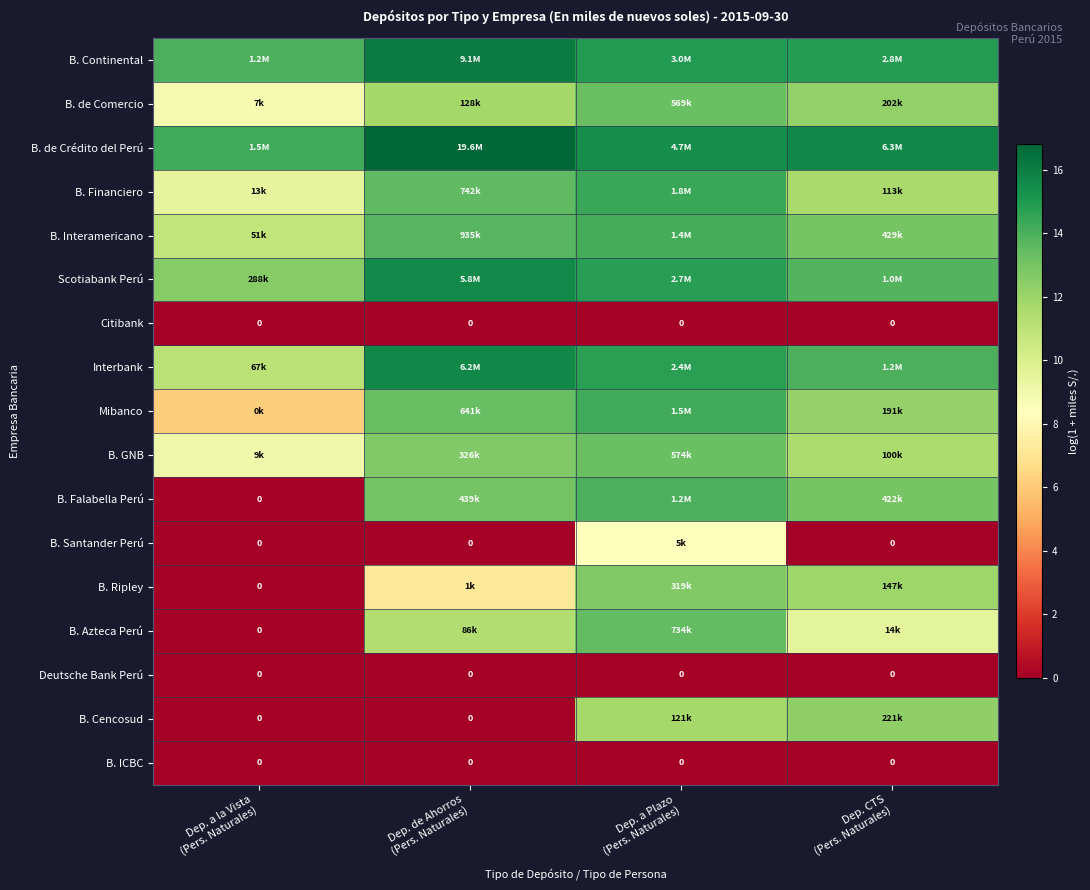

What is the difference between the highest and lowest values at Dep. a Plazo
(Pers. Naturales)?

15.4